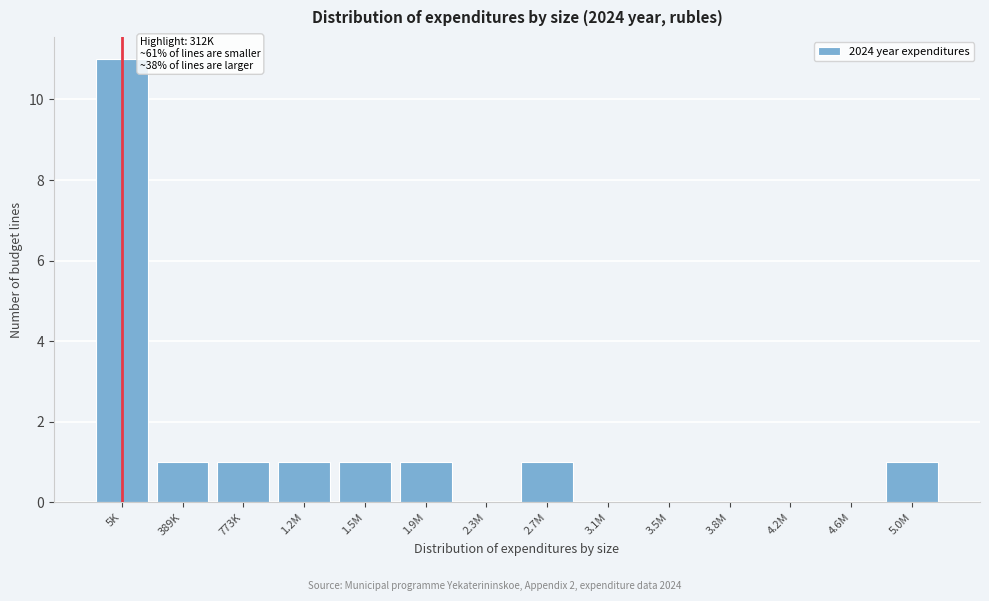

Reading right to left, extract all data points from this chart.

5.0M=1	4.6M=0	4.2M=0	3.8M=0	3.5M=0	3.1M=0	2.7M=1	2.3M=0	1.9M=1	1.5M=1	1.2M=1	773K=1	389K=1	5K=11